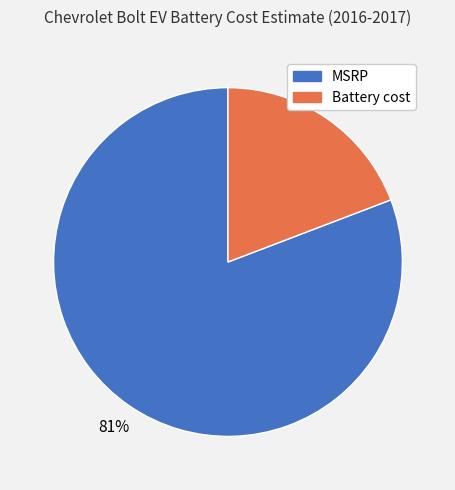

How many slices are in this pie chart?

2